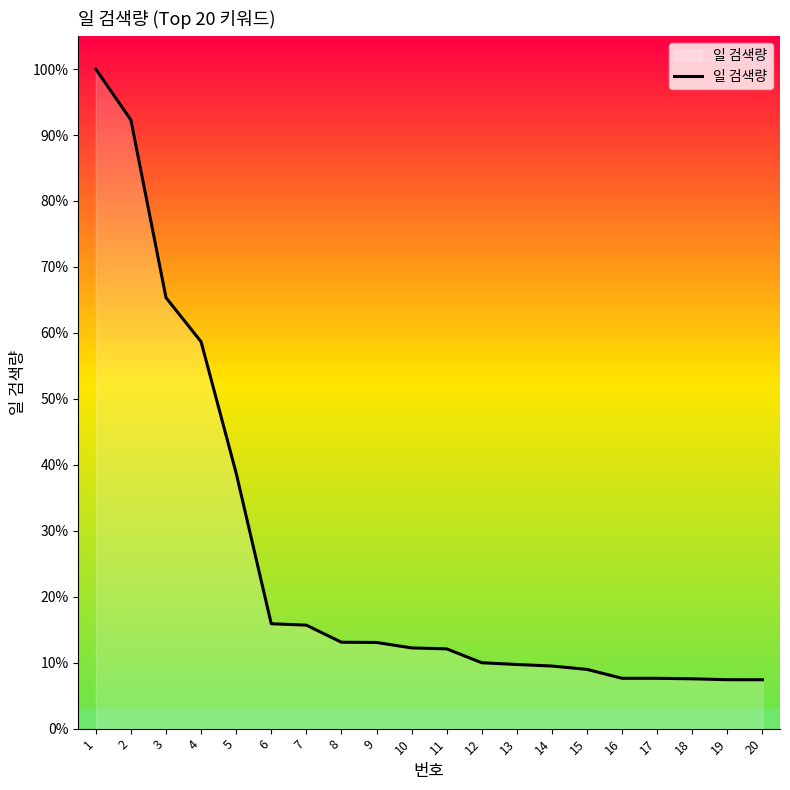

Does the chart display data point markers on the line(s)?

No